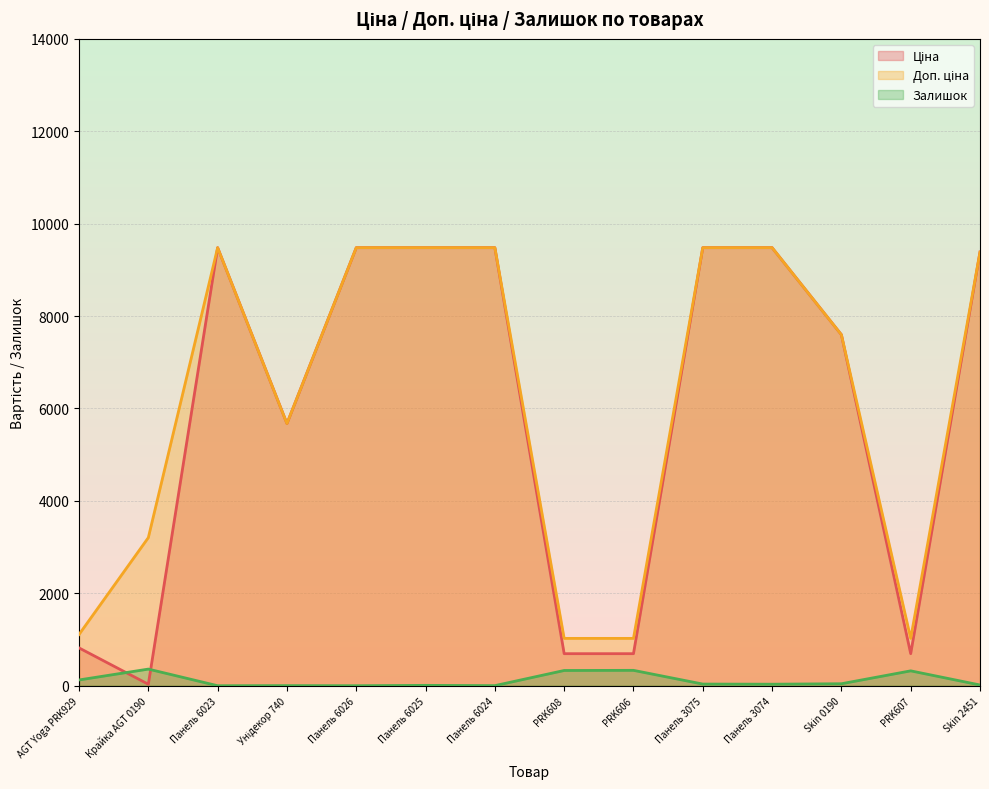

What is the average value of the Ціна series?

5890.5